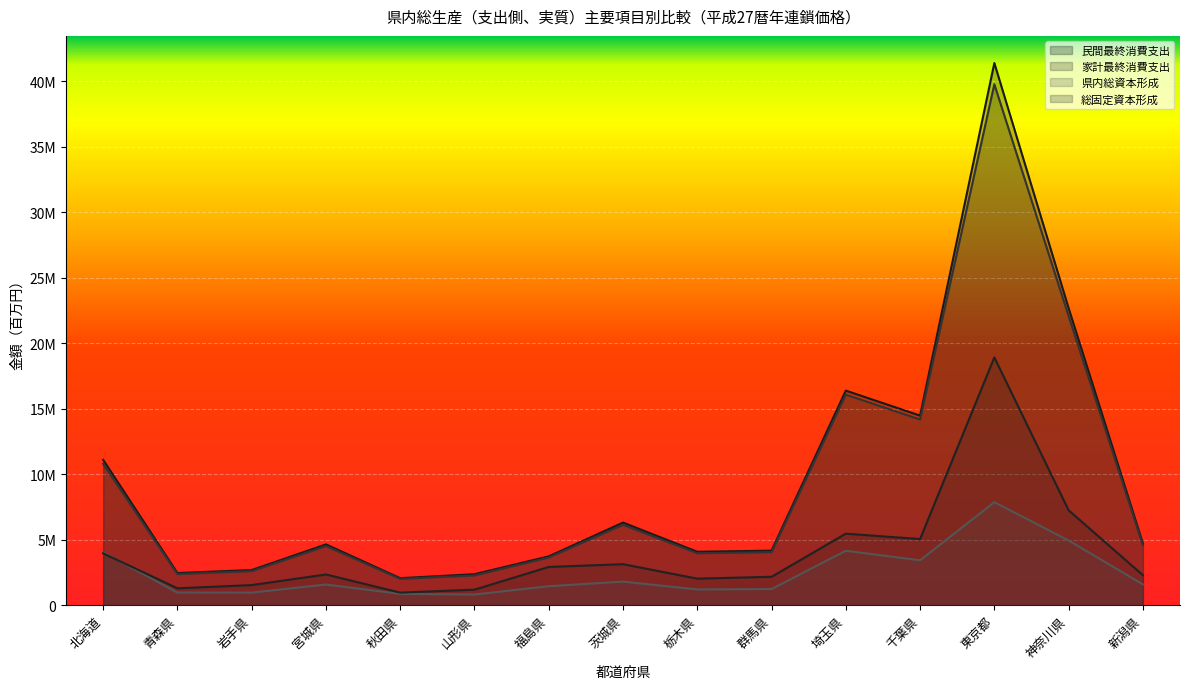

The value of 民間最終消費支出 at 千葉県 is 14466498. True or false?

True